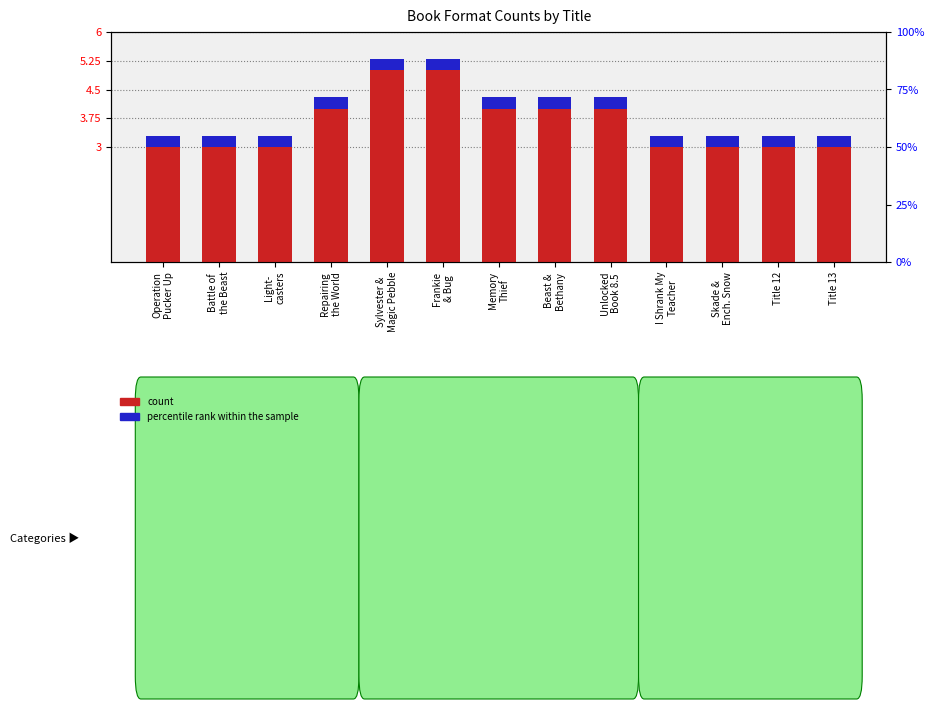

What is the value of the percentile rank within the sample bar at the 7th from the left?

0.3